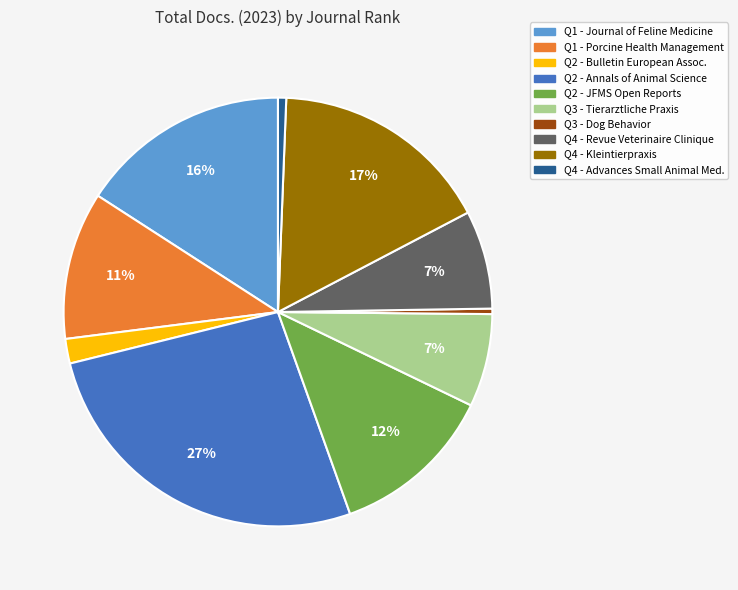

How many slices are in this pie chart?

10